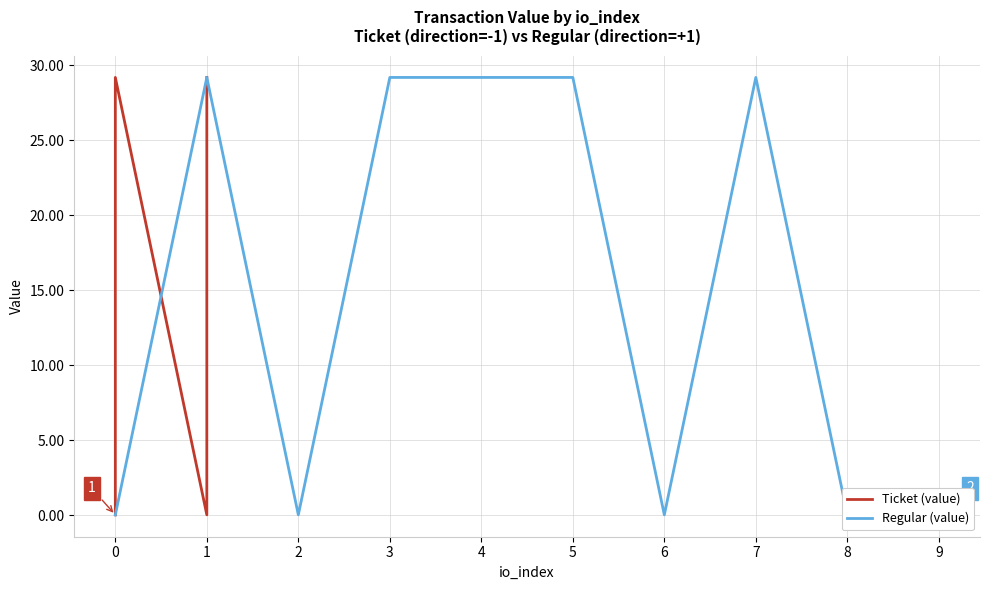

What is the difference between the maximum and minimum values in the Regular (value) series?

29.2